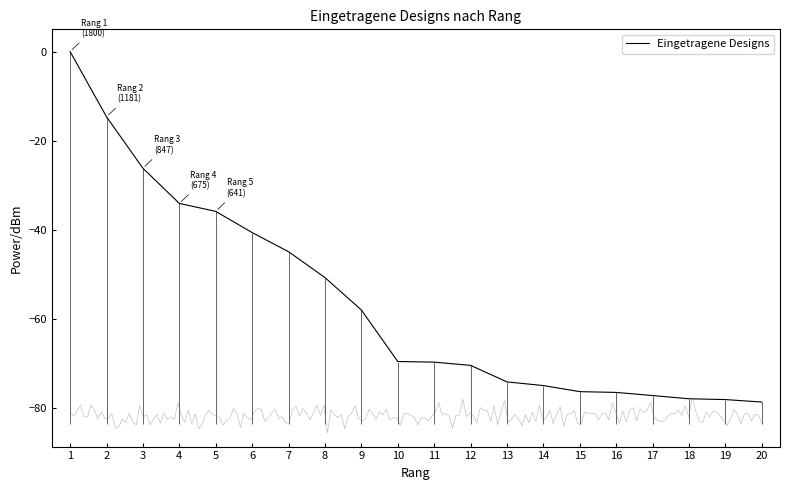

What is the difference between the second highest and second lowest values?

63.5